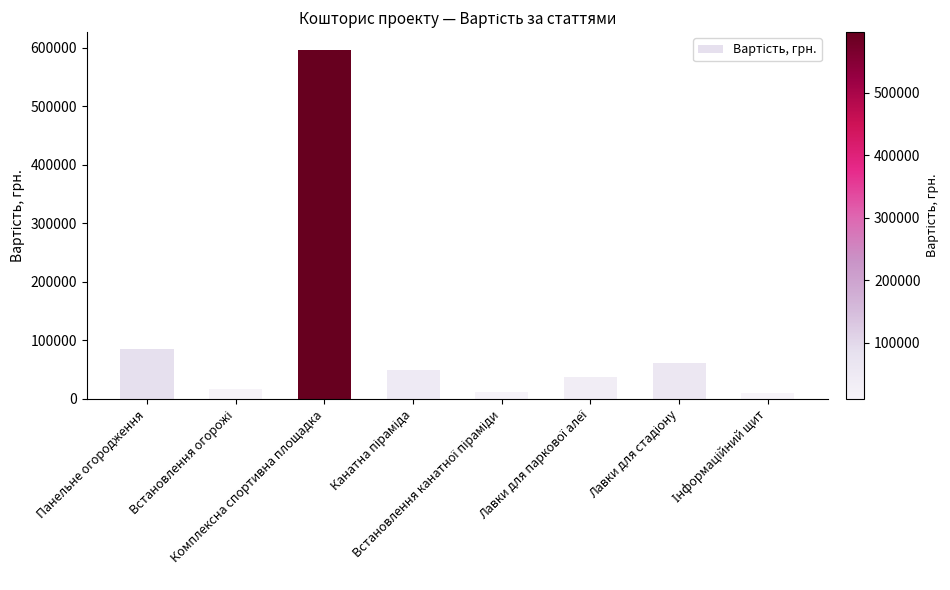

What is the difference between the second highest and minimum values?

75921